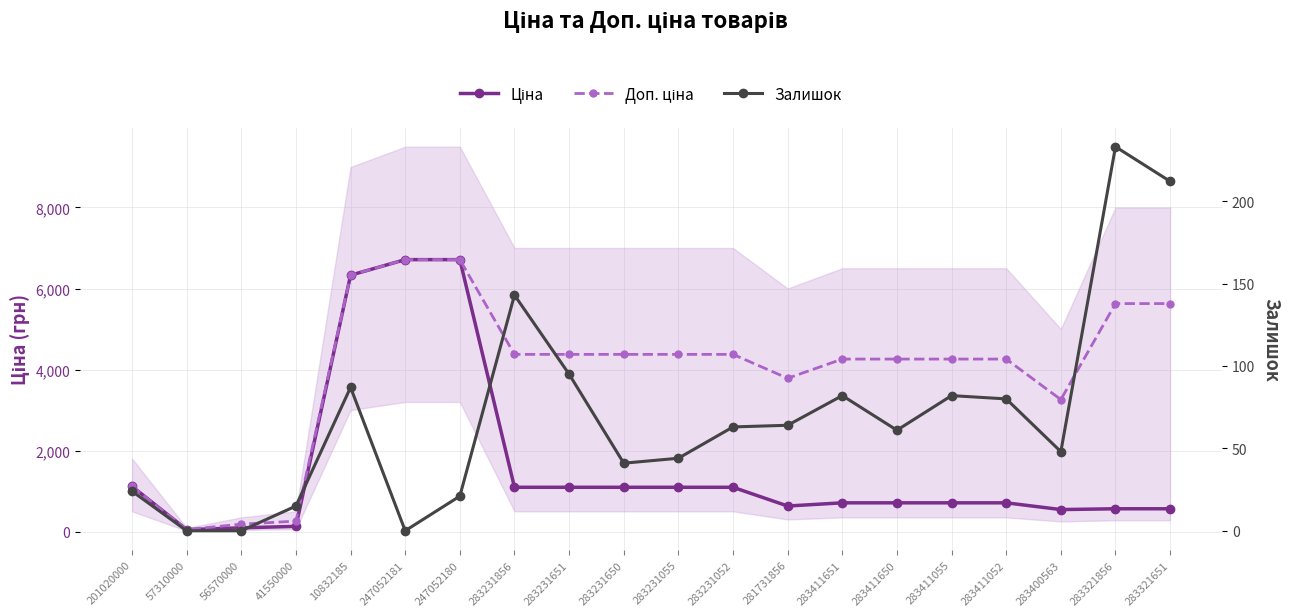

What value does the Ціна series have at 283321651?

562.8